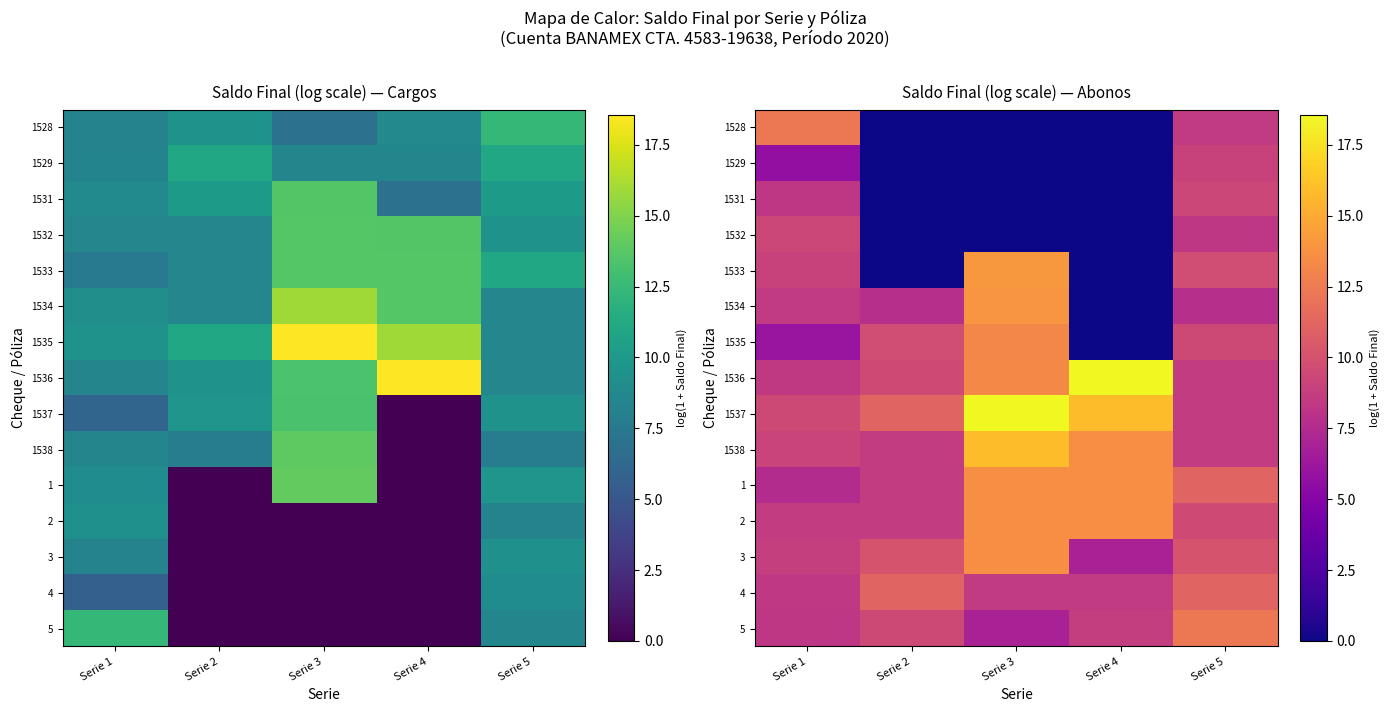

What is the sum of the 1 values at Serie 1 and Serie 4?

21.2